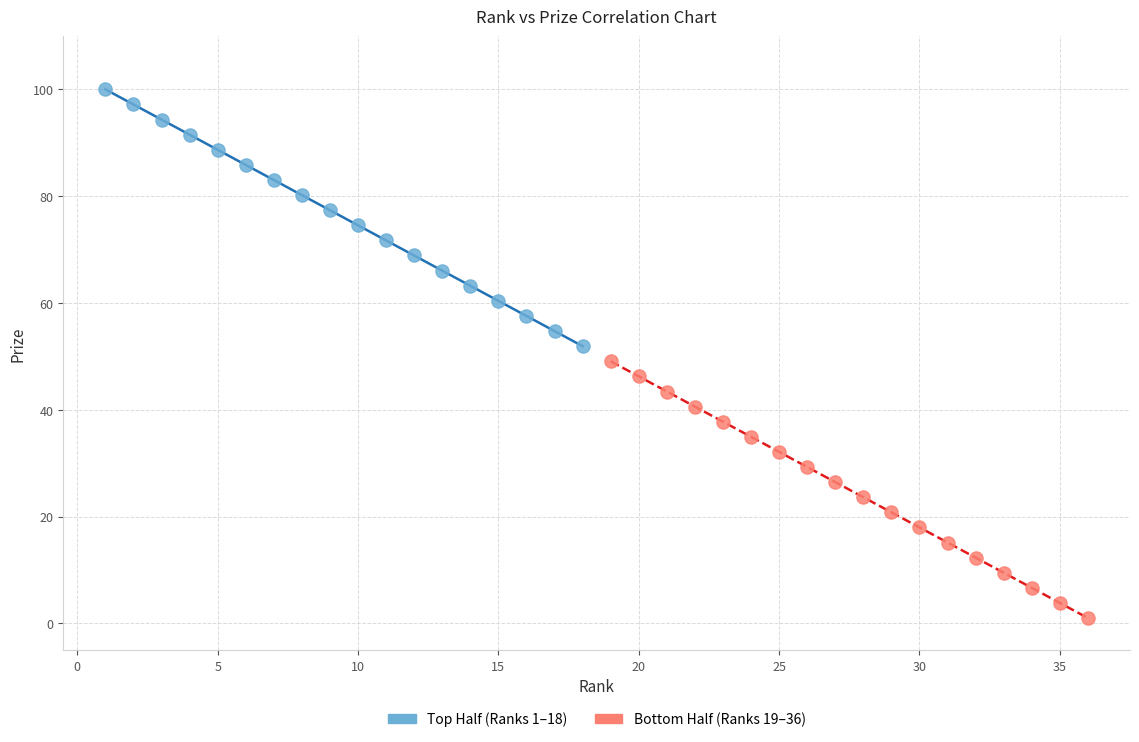

What are all the series names shown in the legend?

Top Half (Ranks 1–18), Bottom Half (Ranks 19–36)